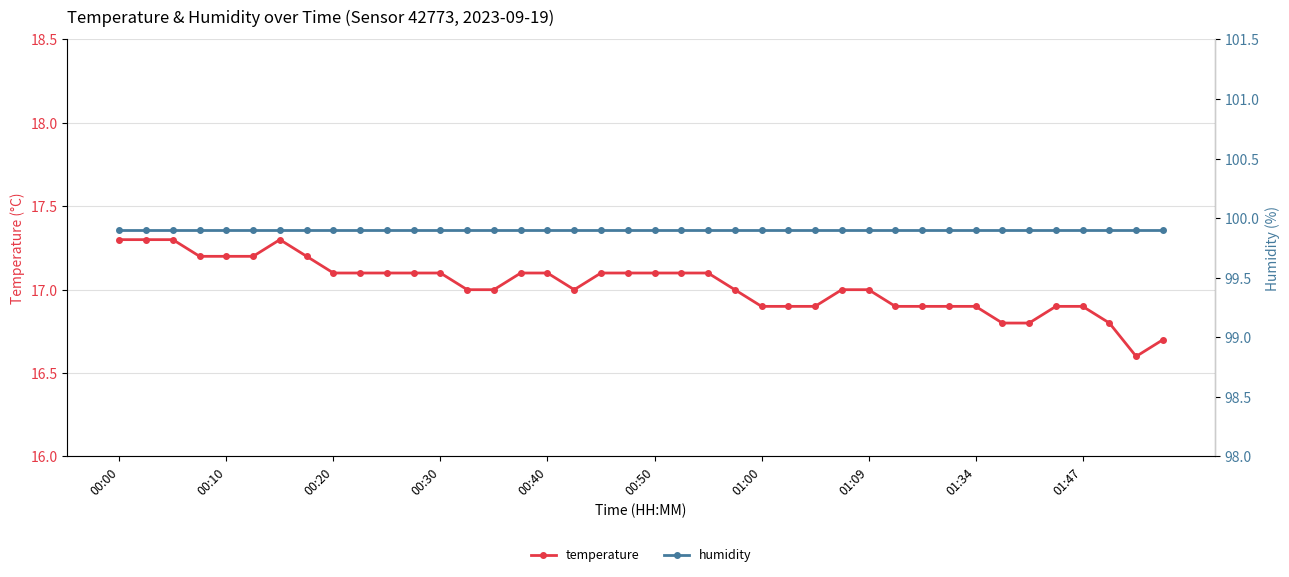

True or false: temperature has a value of 16.9 at 01:47.

True